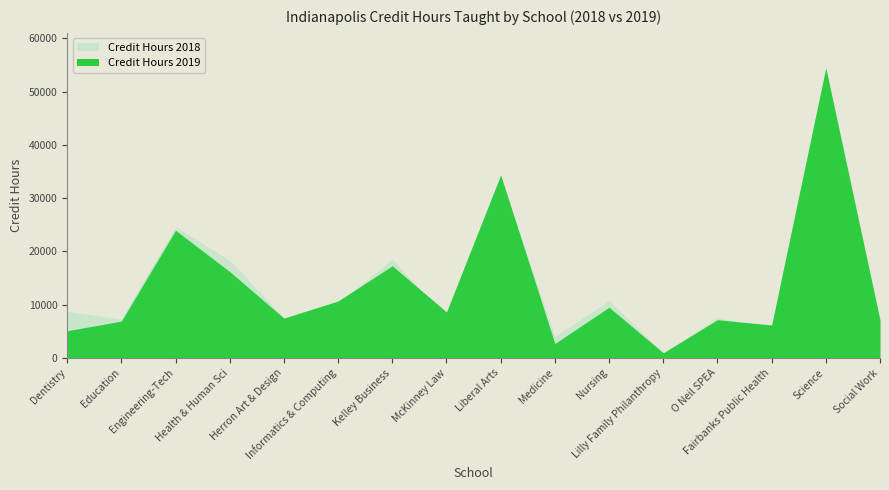

Where is the first local maximum for Credit Hours 2019?

Engineering-Tech